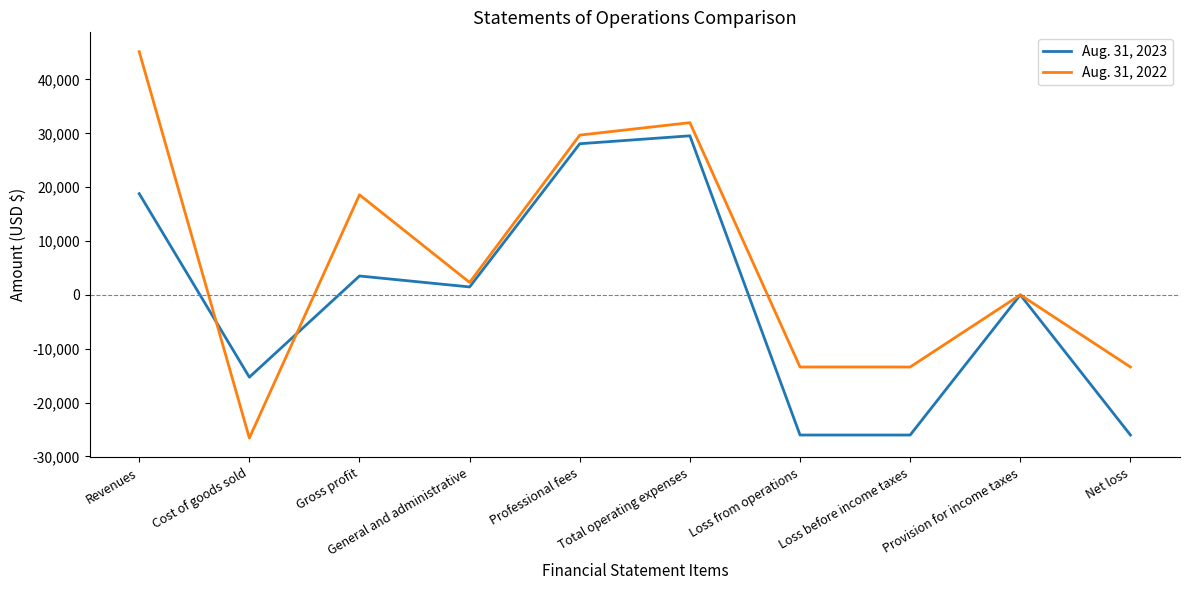

Count the Aug. 31, 2023 values in the range -26033 to 18794.

8